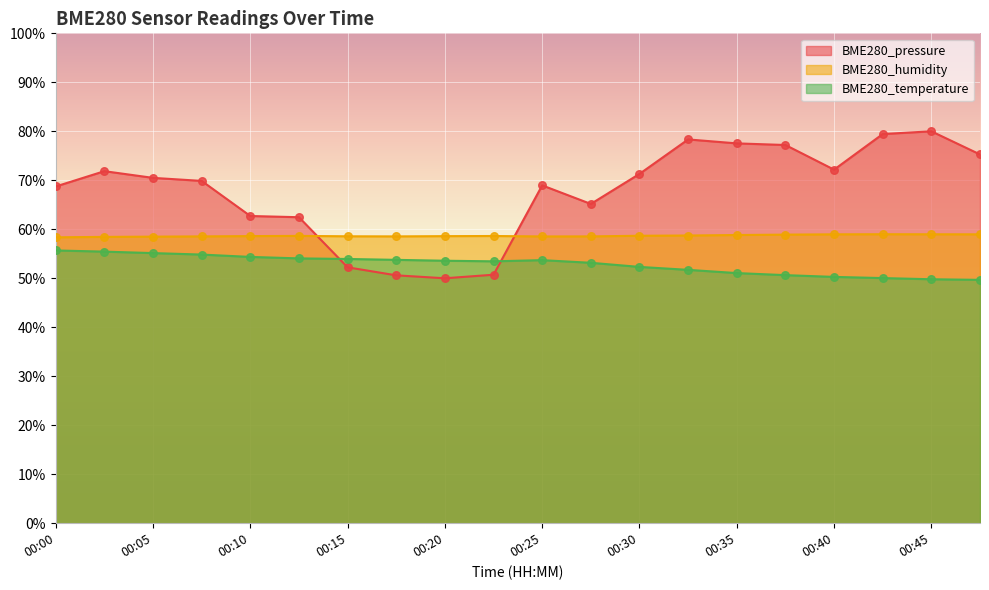

What are all the series names shown in the legend?

BME280_pressure, BME280_humidity, BME280_temperature